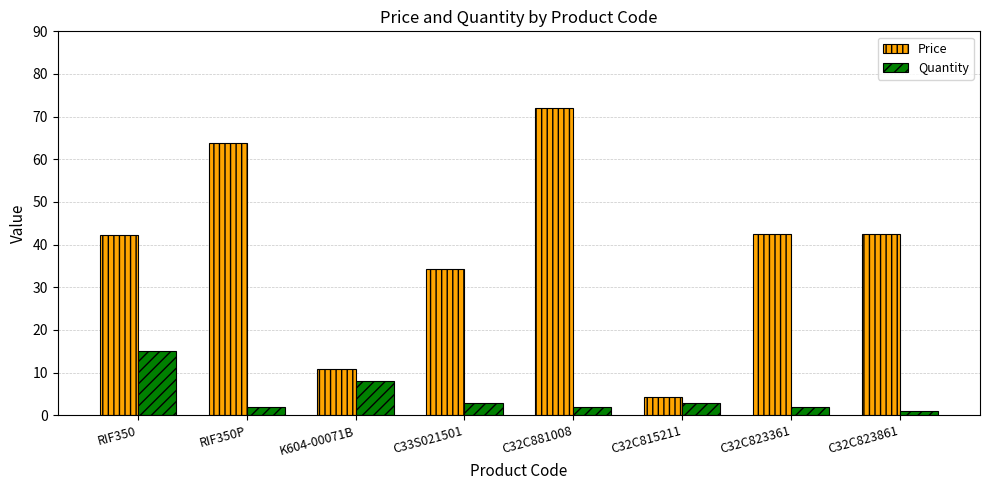

Rank the series by their maximum value, from highest to lowest.

Price, Quantity